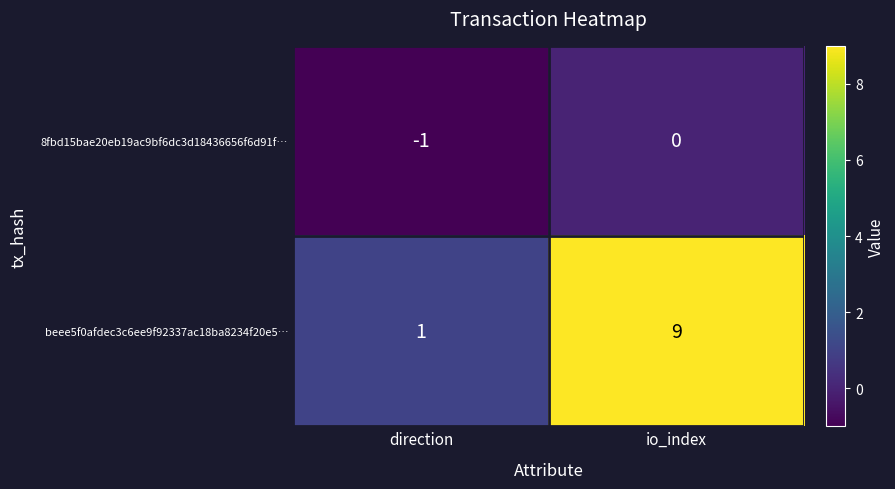

What is the maximum value for beee5f0afdec3c6ee9f92337ac18ba8234f20e5…?

9